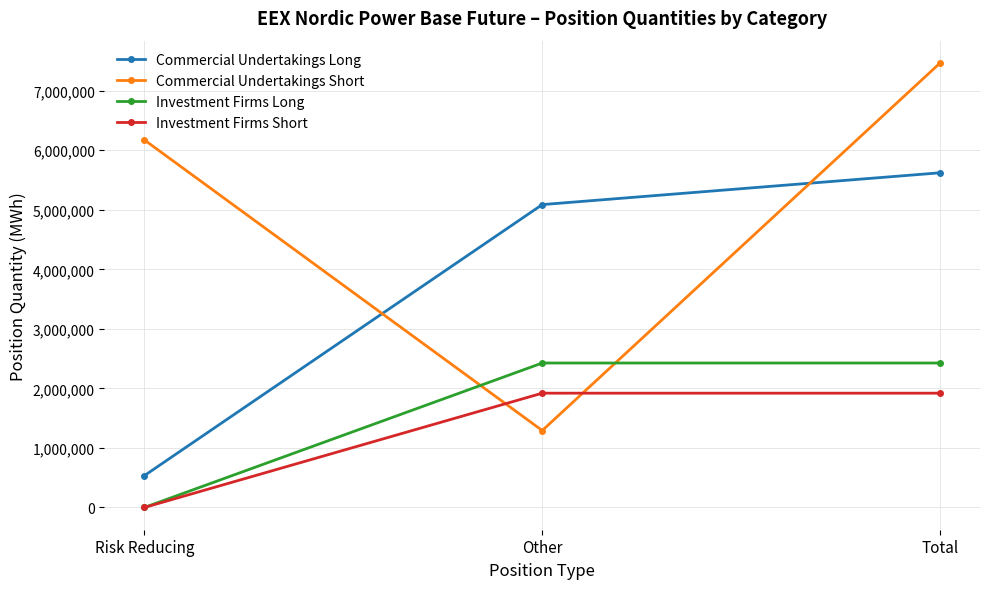

What is the minimum value for Commercial Undertakings Long?

534241